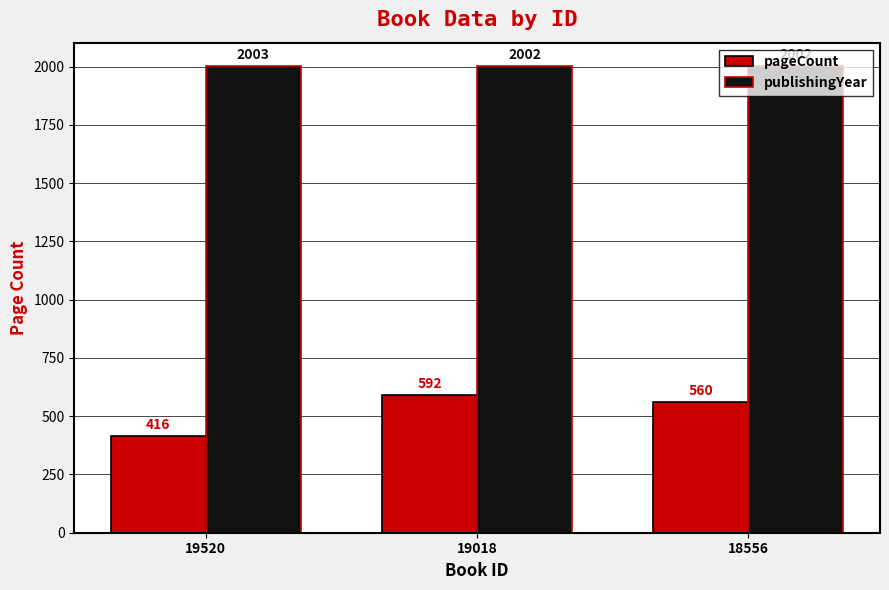

True or false: pageCount has a value of 403 at 19018.

False